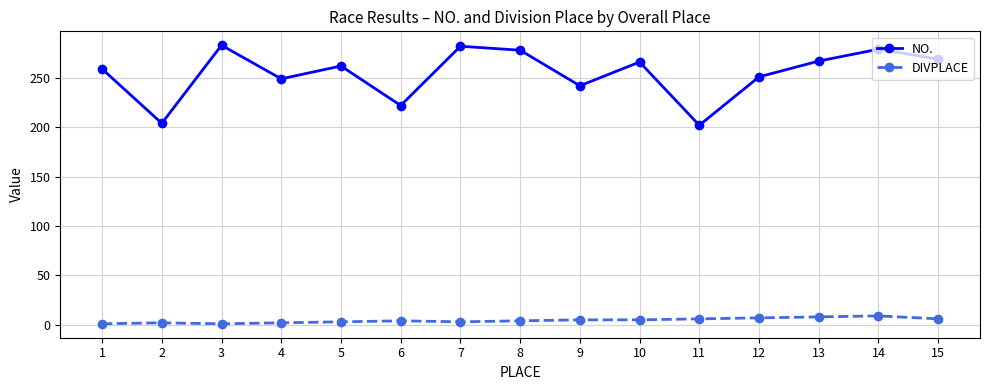

True or false: NO. and DIVPLACE intersect in this chart.

False